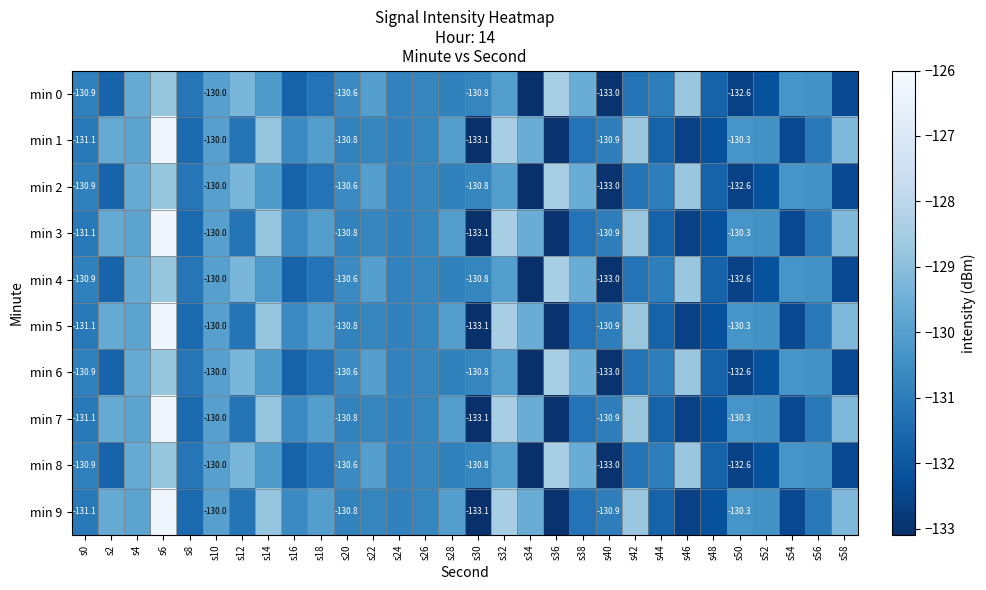

Rank the series at s52 from lowest to highest value.

min 0, min 2, min 4, min 6, min 8, min 1, min 3, min 5, min 7, min 9